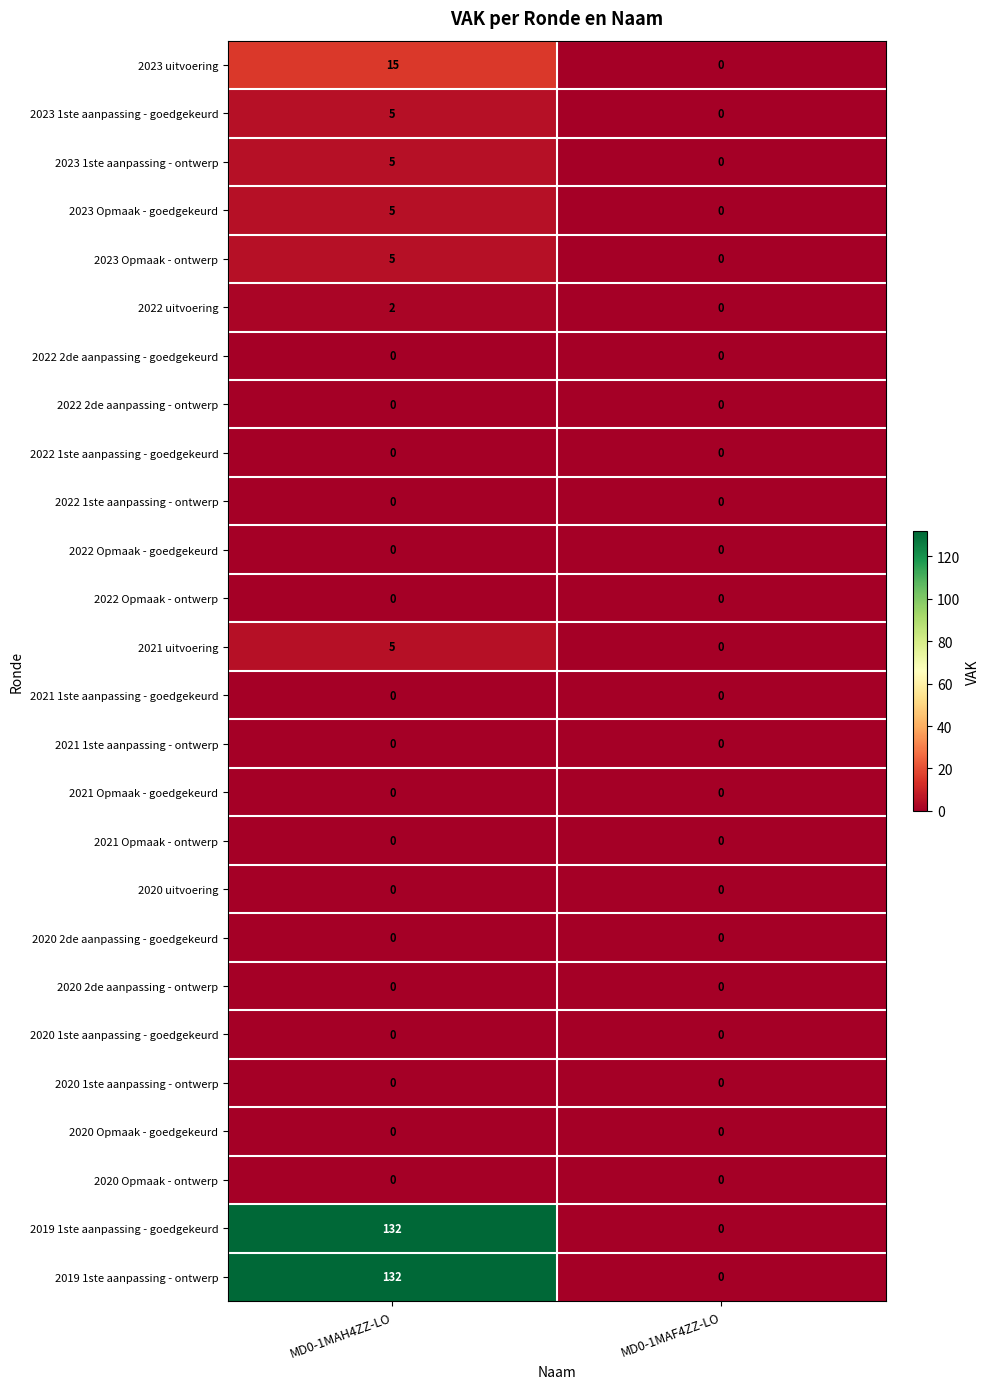

Is the value of 2023 Opmaak - ontwerp at MD0-1MAH4ZZ-LO greater than the value of 2020 2de aanpassing - ontwerp at MD0-1MAF4ZZ-LO?

Yes